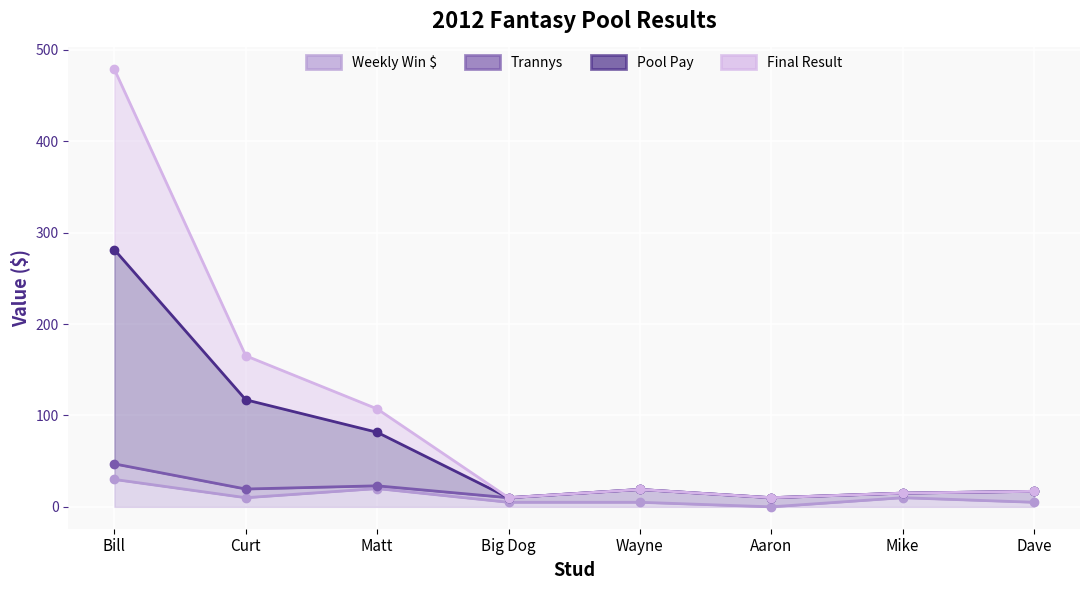

What is the average value of the Pool Pay series?

68.9